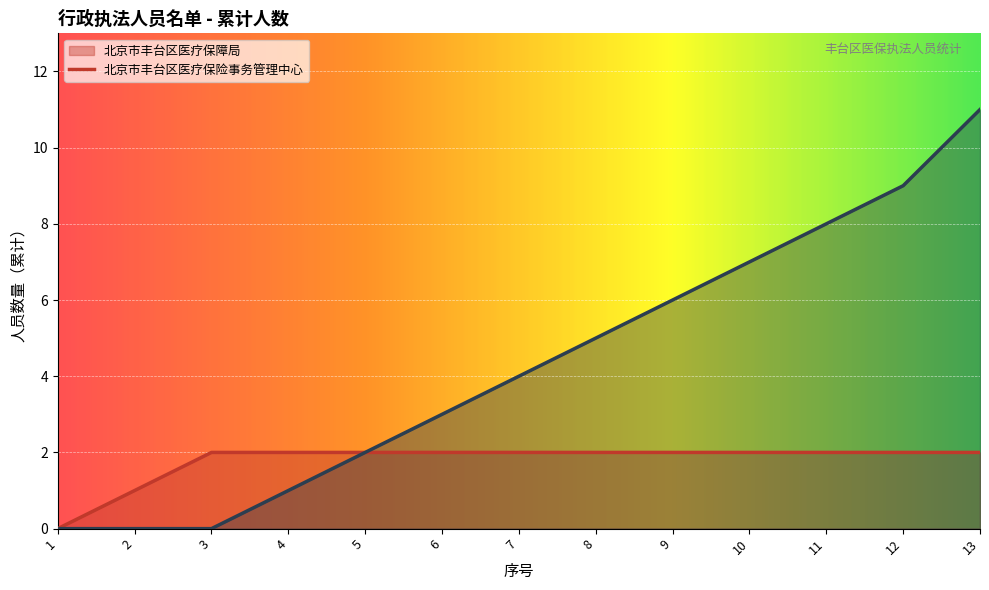

What is the total value across all series at 北京市丰台区医疗保险事务管理中心?

13